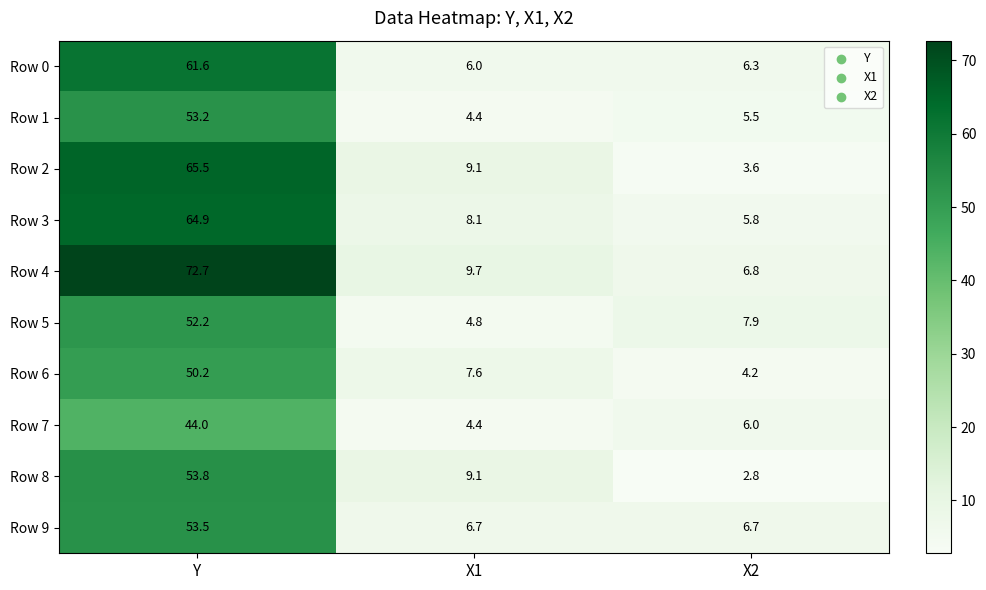

At which label is Row 8 closest to 28?

X1